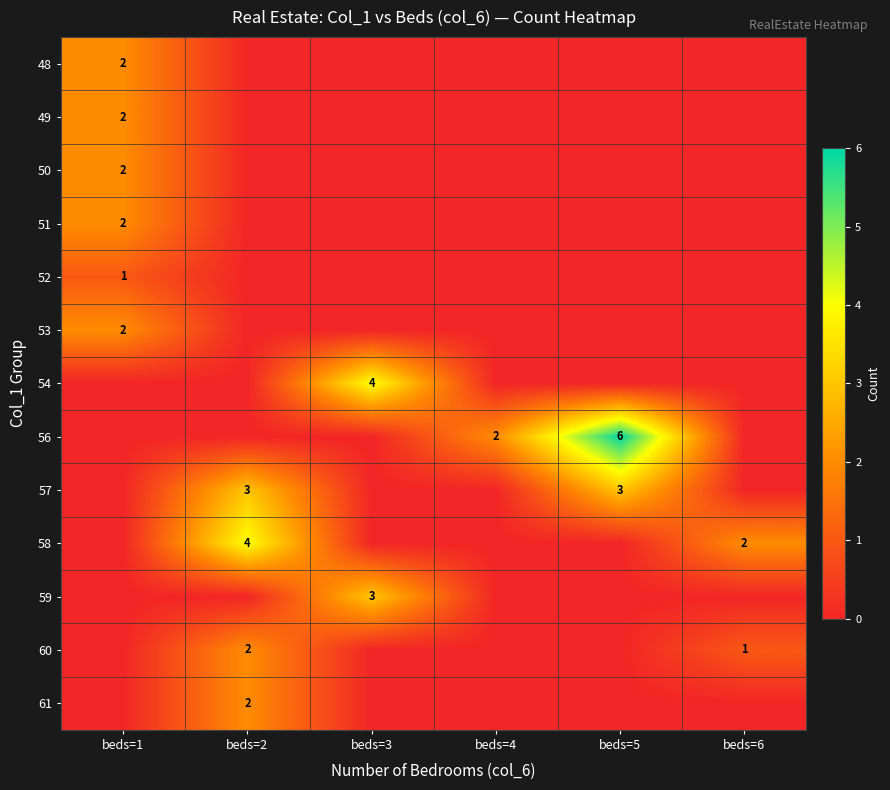

Is it true that 59 equals 1 at beds=3?

False